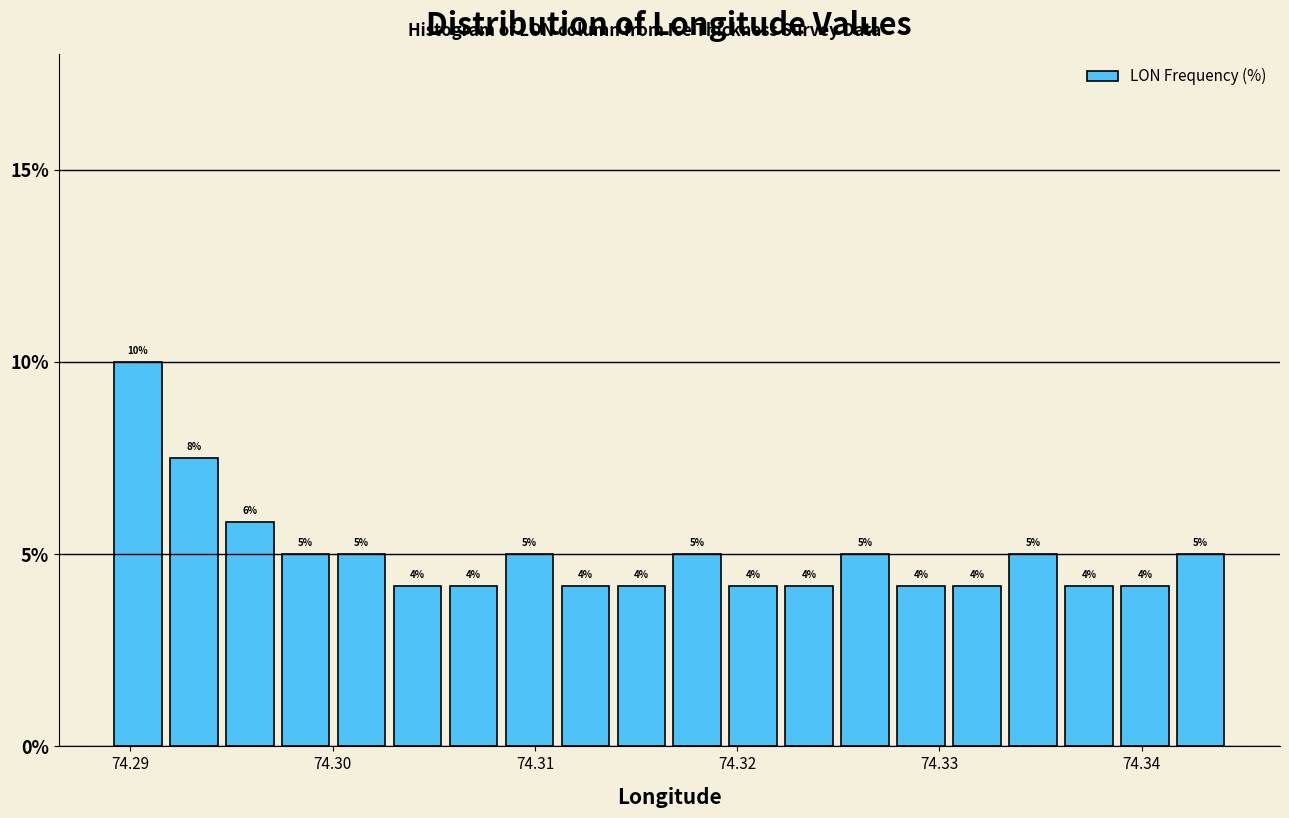

Read against the x-axis, roughly where is the centre of the tallest bar?

74.290